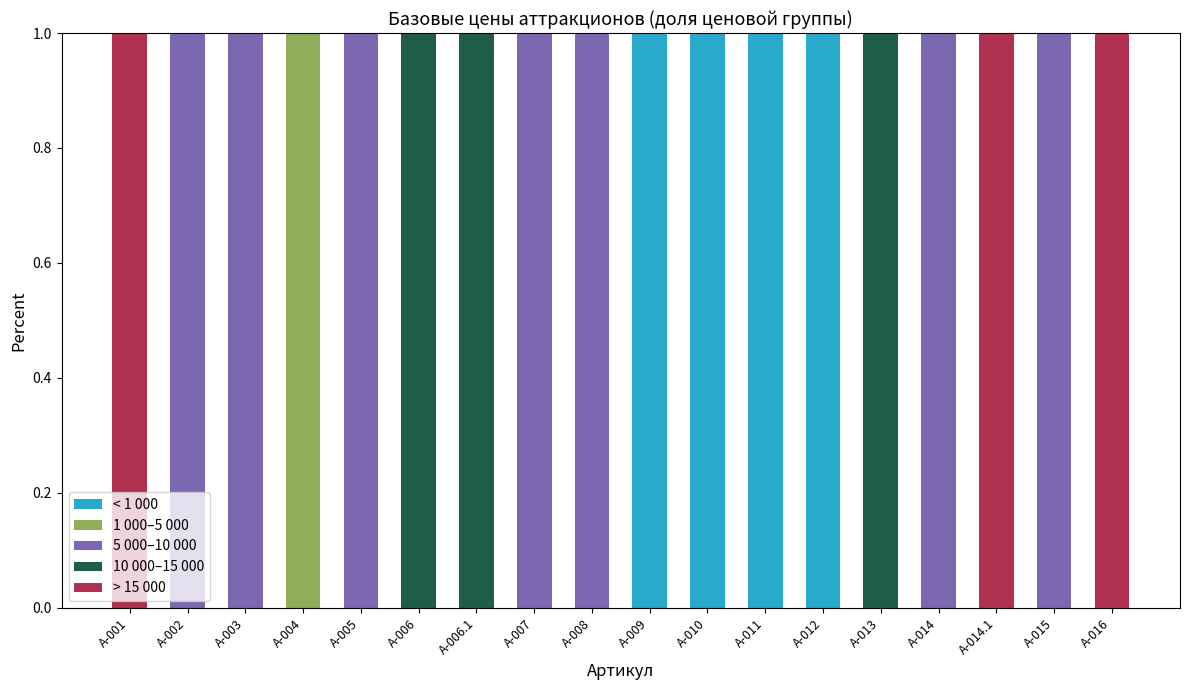

What is the sum of the 5 000–10 000 values at А-015 and А-014.1?

1